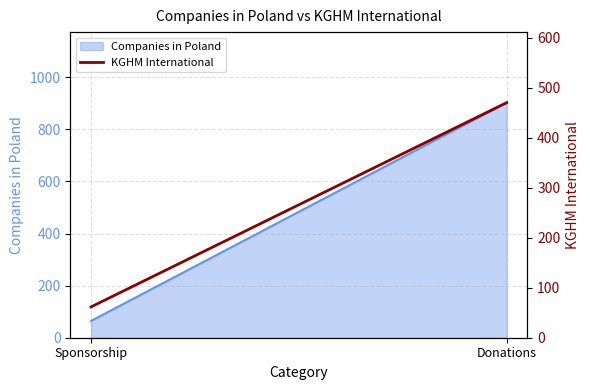

What is the label of the 1st point from the left?

Sponsorship